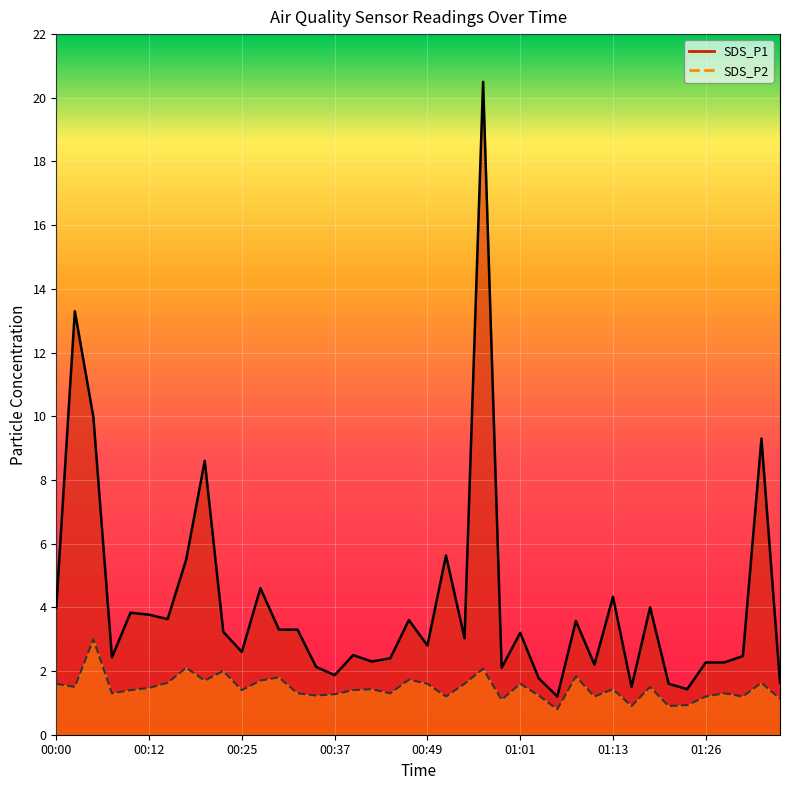

What position from the right is 01:13?

10